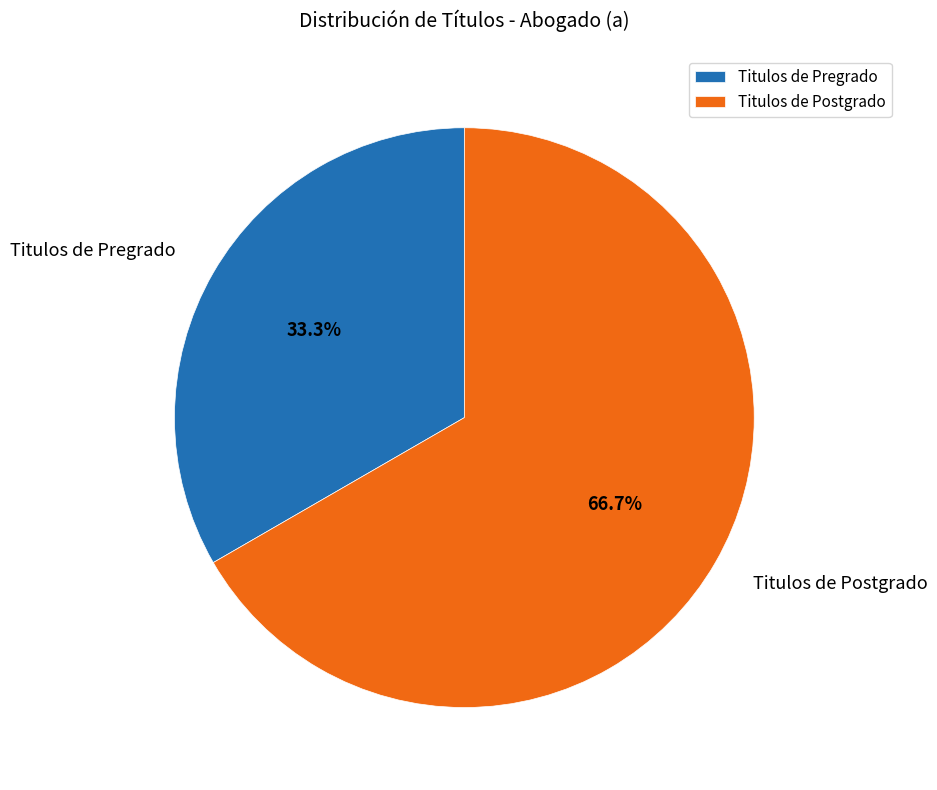

Approximately how many times larger is the value at Titulos de Pregrado compared to Titulos de Postgrado?

0.5